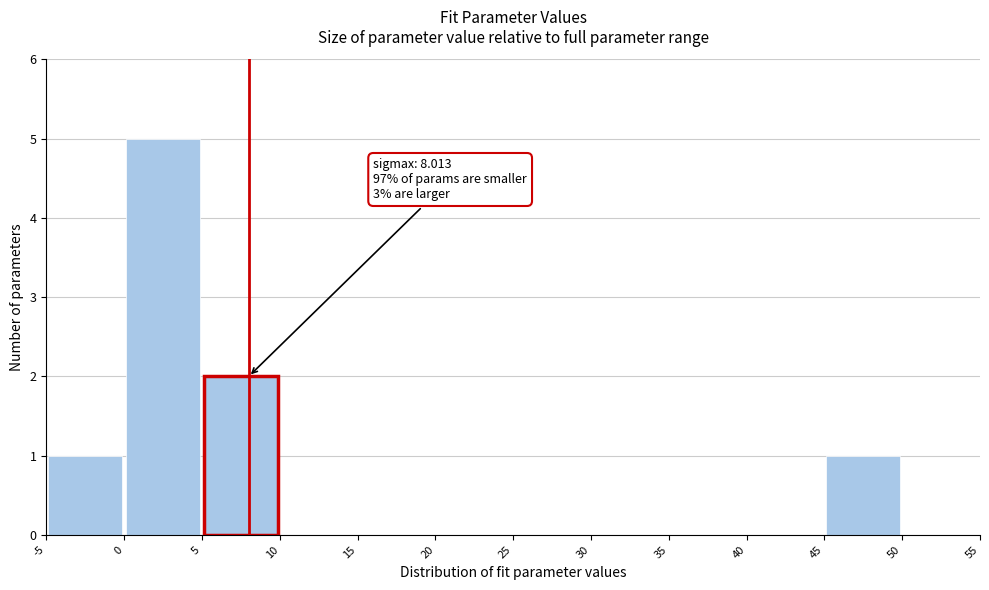

Over which range of the x-axis is the bar tallest?

0 to 5